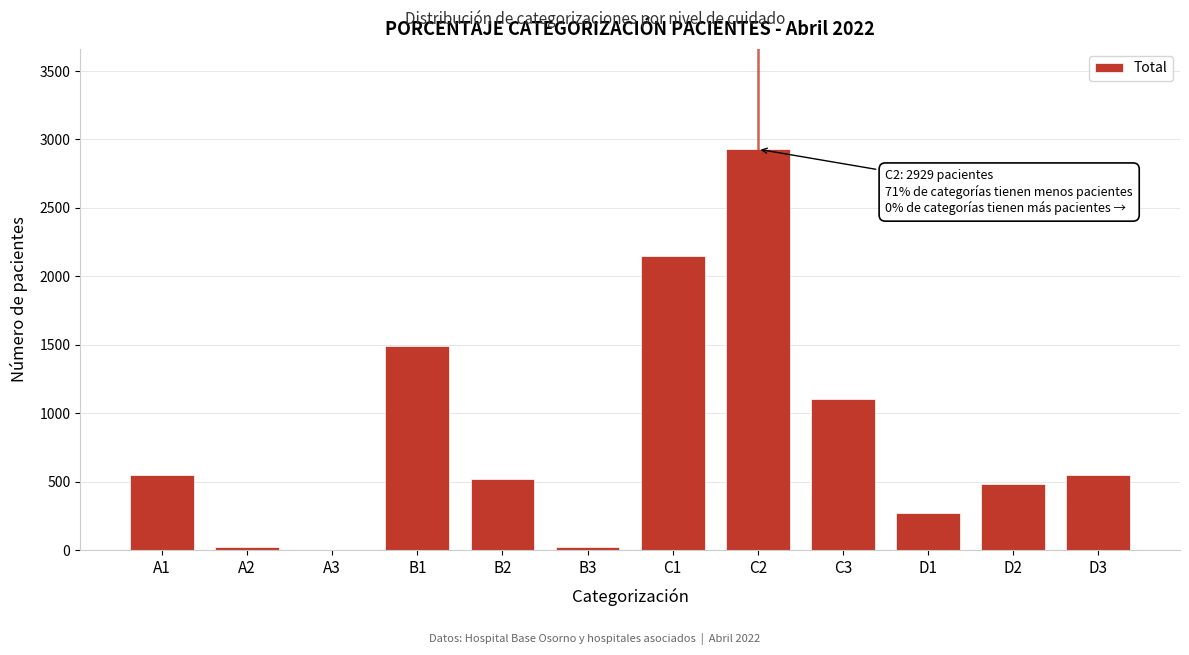

The value at D2 is 771. True or false?

False